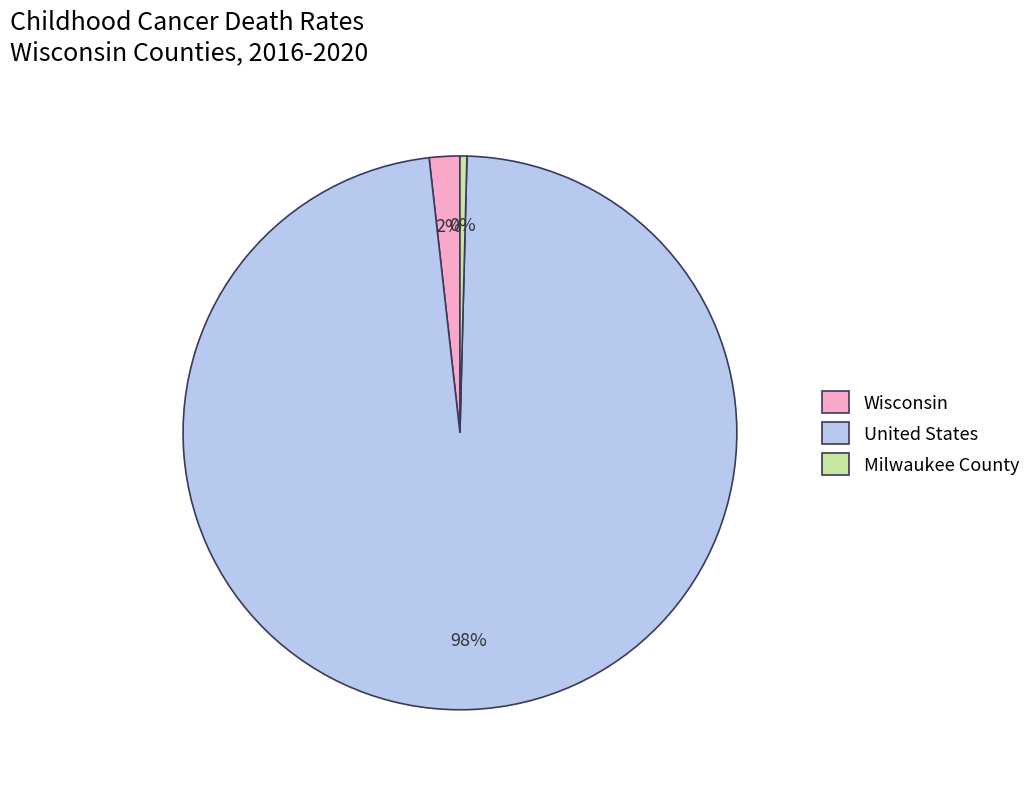

Is the sum of Wisconsin and Milwaukee County greater than half?

No